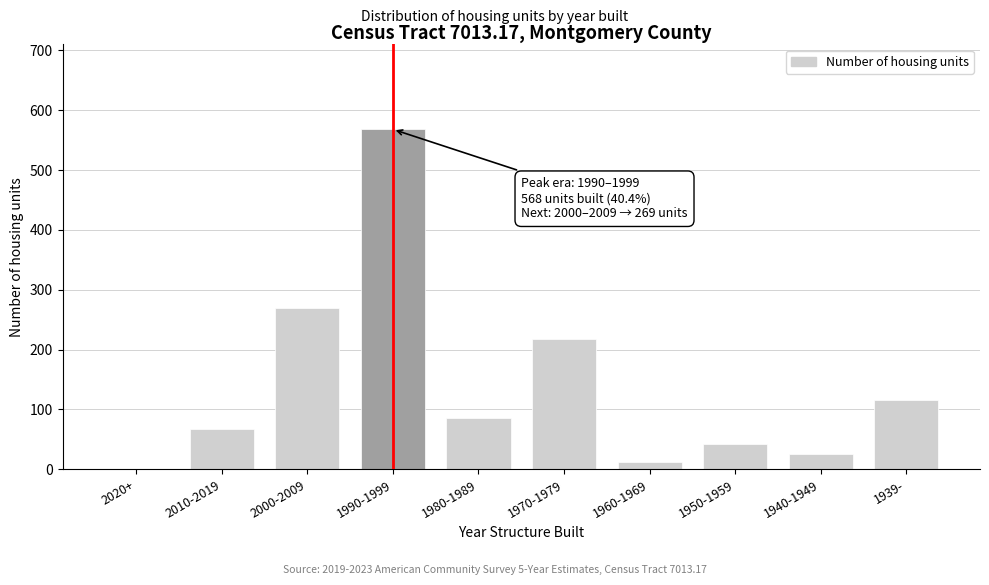

Reading left to right, what are all the values shown in this chart?

2020+=0	2010-2019=68	2000-2009=269	1990-1999=568	1980-1989=86	1970-1979=218	1960-1969=13	1950-1959=43	1940-1949=26	1939-=115